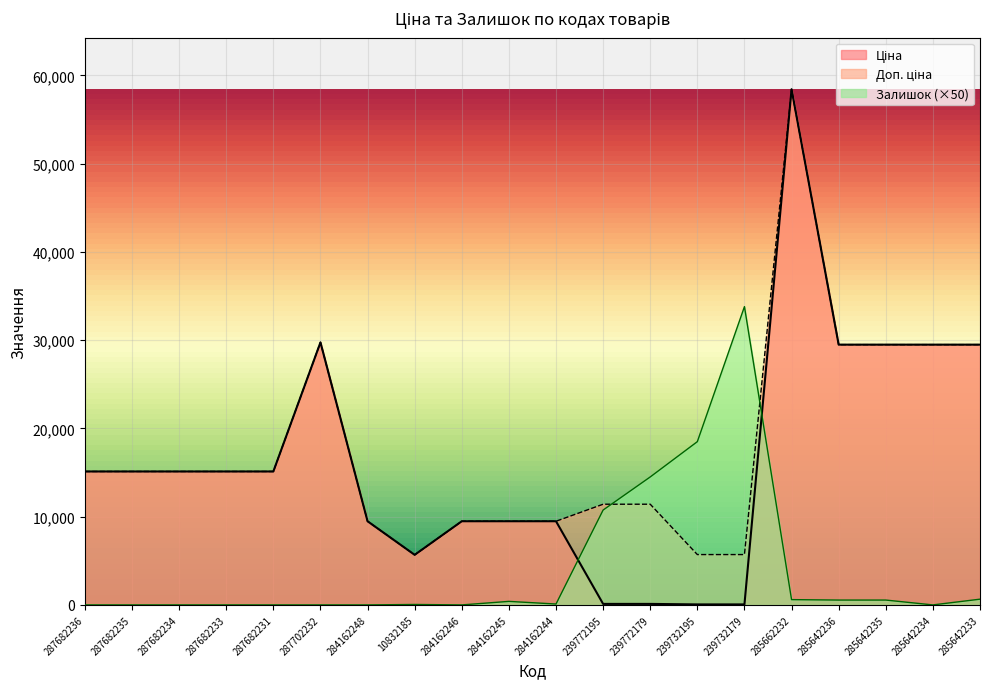

What is the difference between the maximum and minimum values in the Залишок series?

33800.0